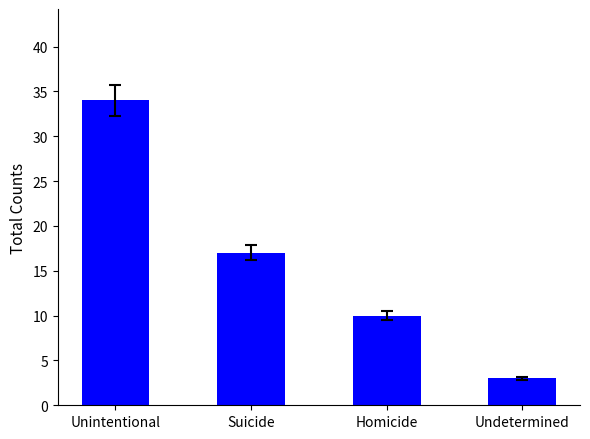

Which has a higher value, Undetermined or Homicide?

Homicide